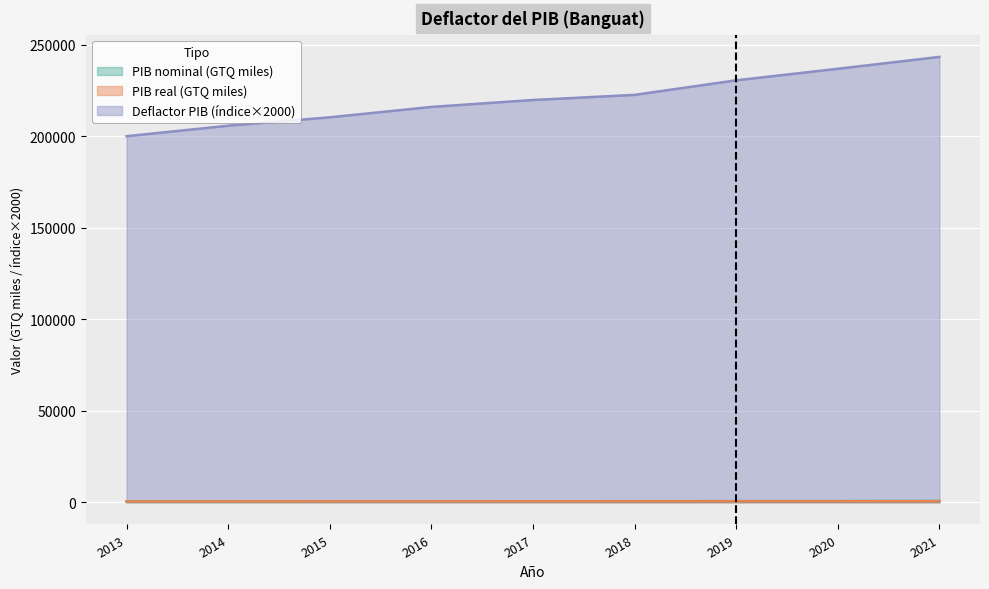

What is the sum of the PIB nominal (GTQ) values at 2021 and 2015?

1141.1